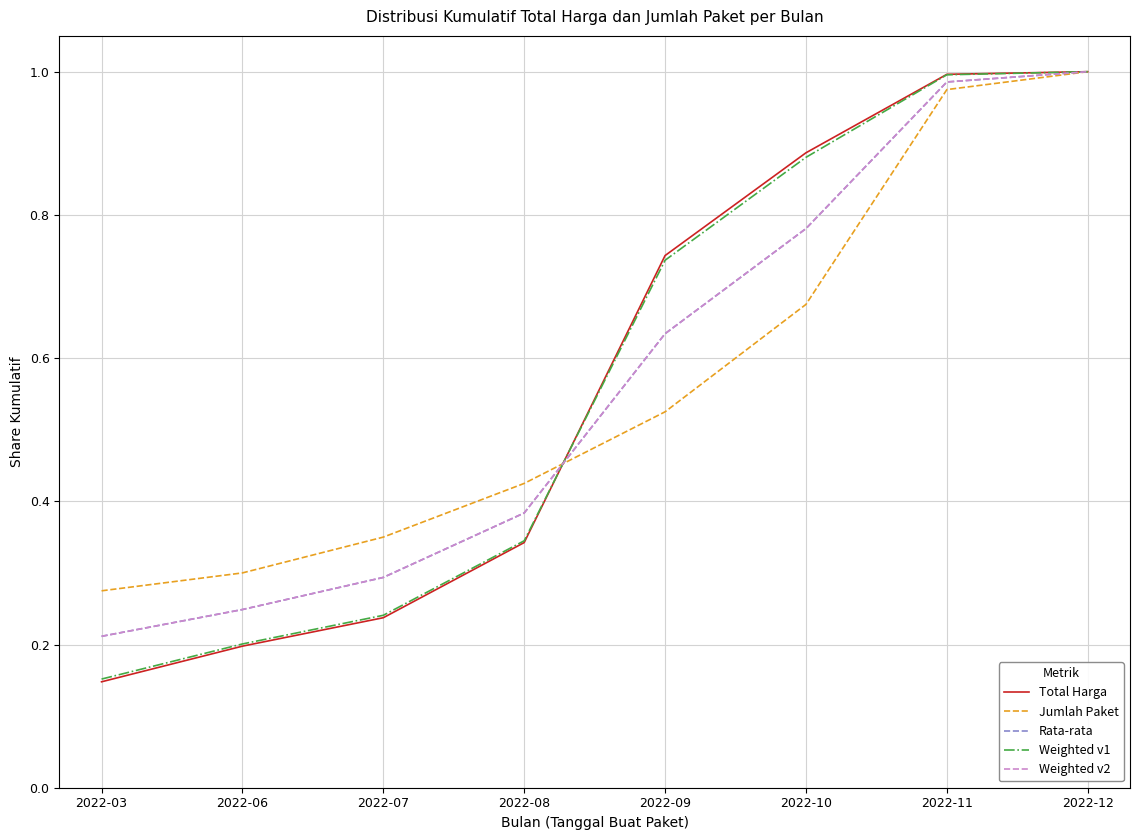

Rank the categories by Total Harga value from lowest to highest.

2022-03, 2022-06, 2022-07, 2022-08, 2022-09, 2022-10, 2022-11, 2022-12